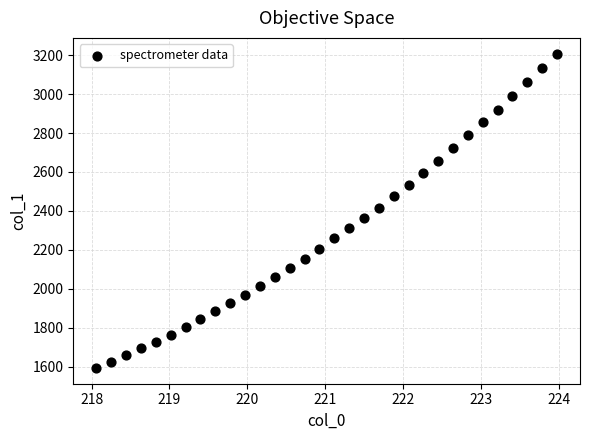

What is the range of Y values (max minus min)?

1616.1